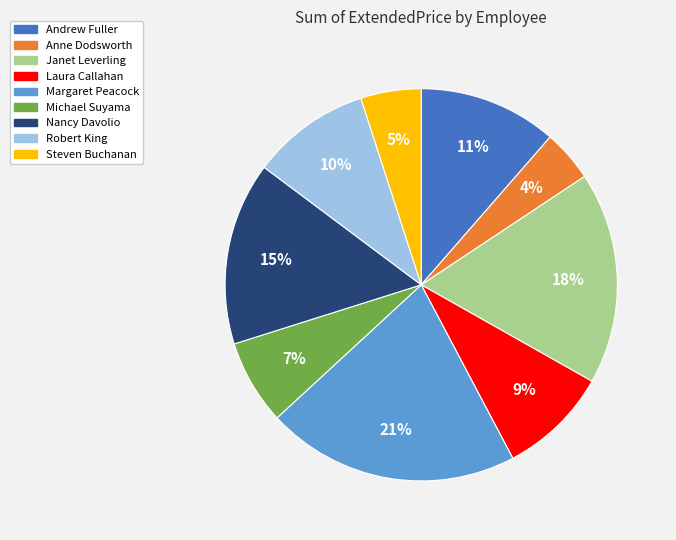

To the nearest percent, what is the combined percentage of Anne Dodsworth and Robert King?

14%